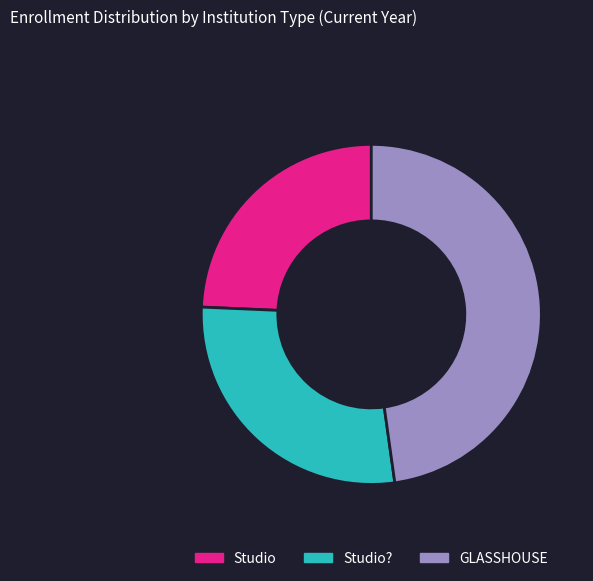

What is the largest slice in the pie chart?

GLASSHOUSE